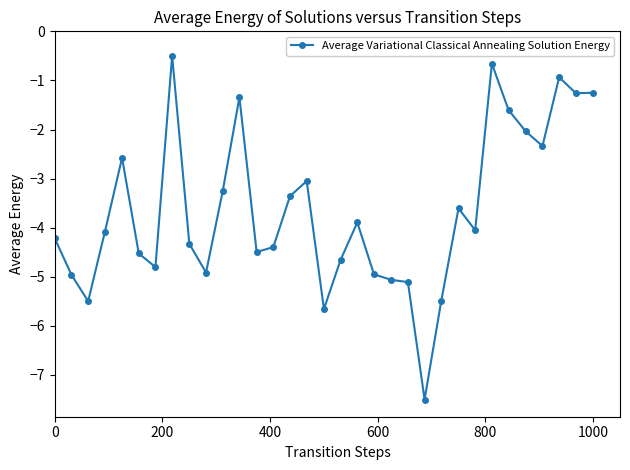

What is the greatest value displayed?

-0.5